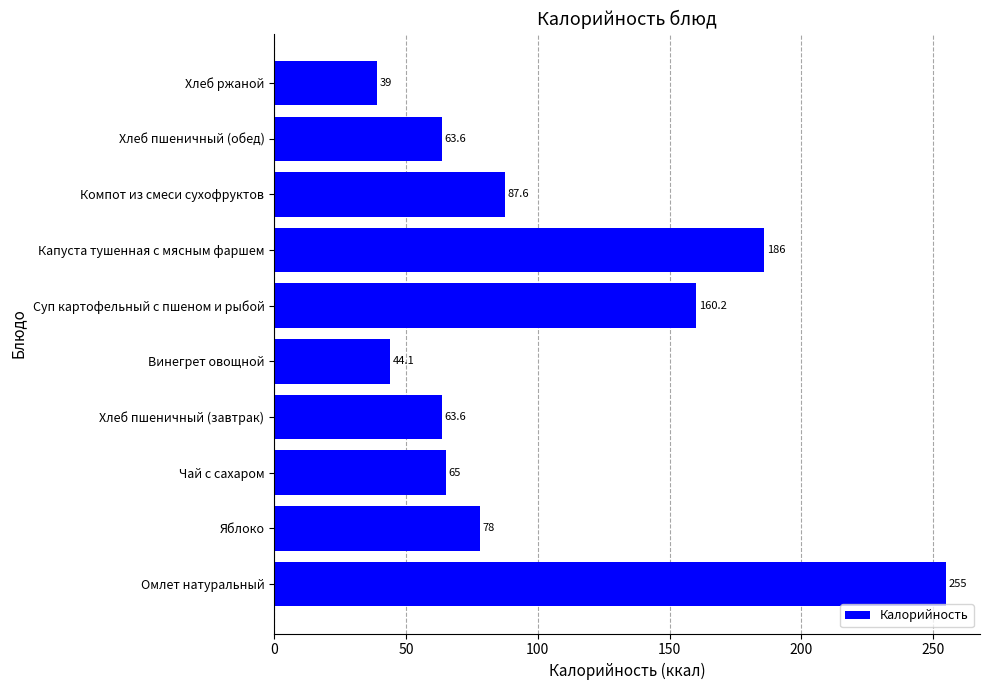

How many categories are shown in the chart?

10